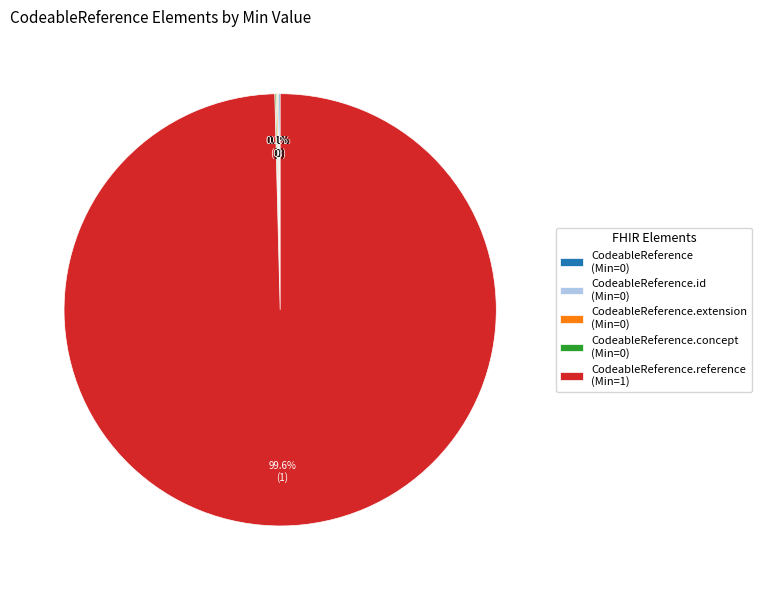

To the nearest percent, what is the average slice percentage?

20%